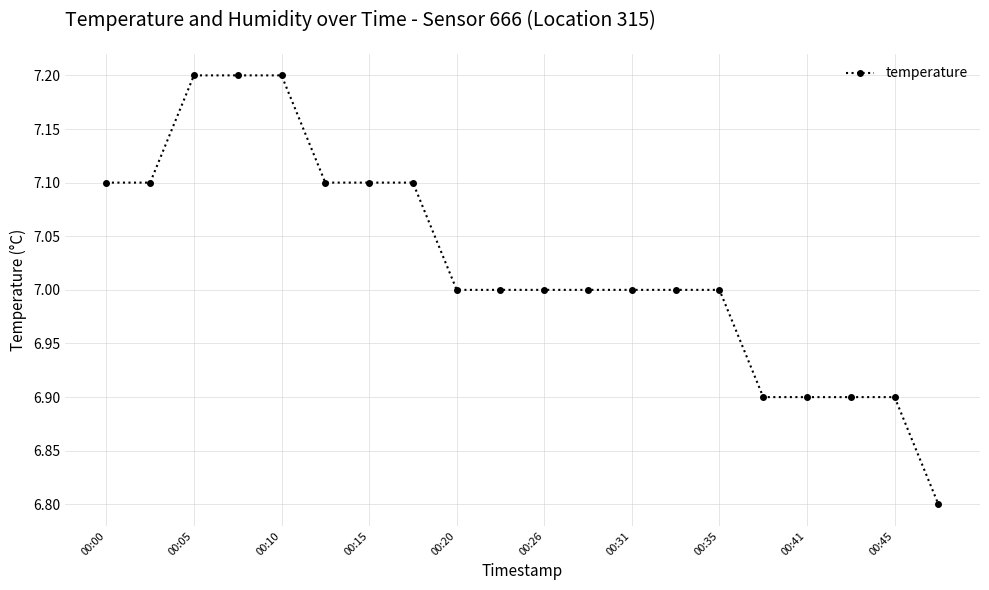

What is the maximum value shown in the chart?

7.2